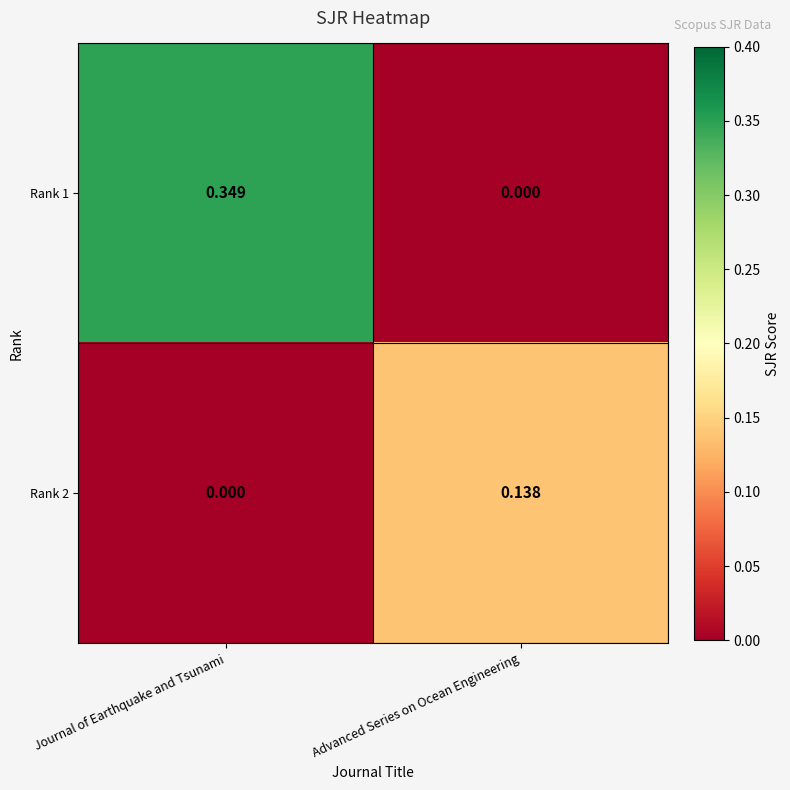

Where is Rank 1 nearest to the value 0?

Advanced Series on Ocean Engineering